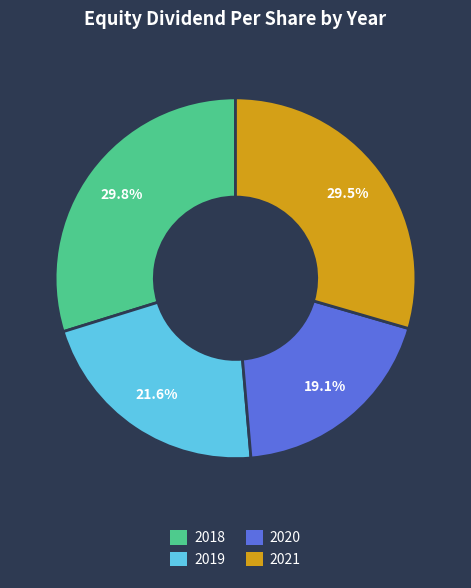

To the nearest percent, what is the average slice percentage?

25%